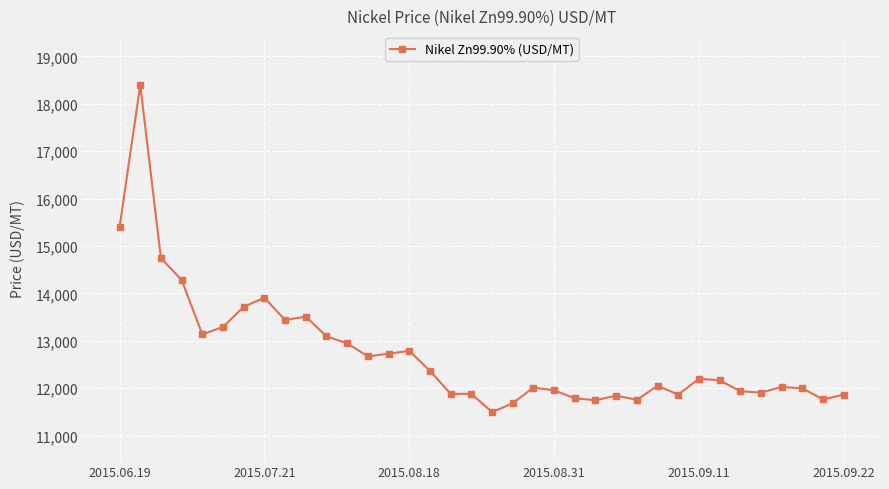

What is the sum of all values?

458213.9